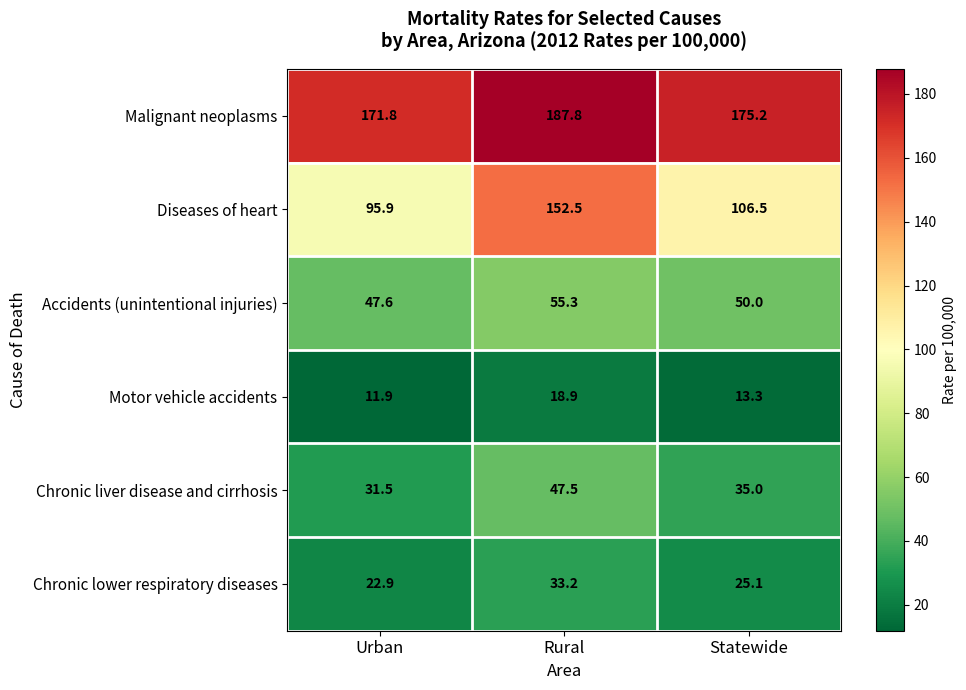

What is the difference between the Chronic lower respiratory diseases values at Rural and Statewide?

8.1